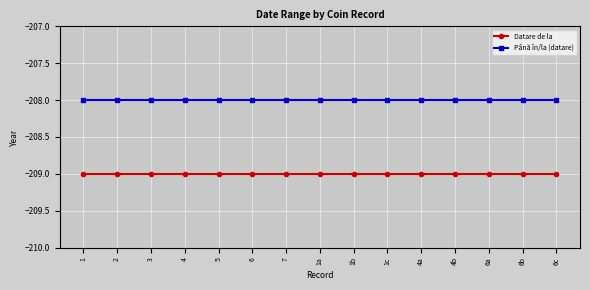

List the series in order of their overall mean, highest first.

Până în/la (datare), Datare de la